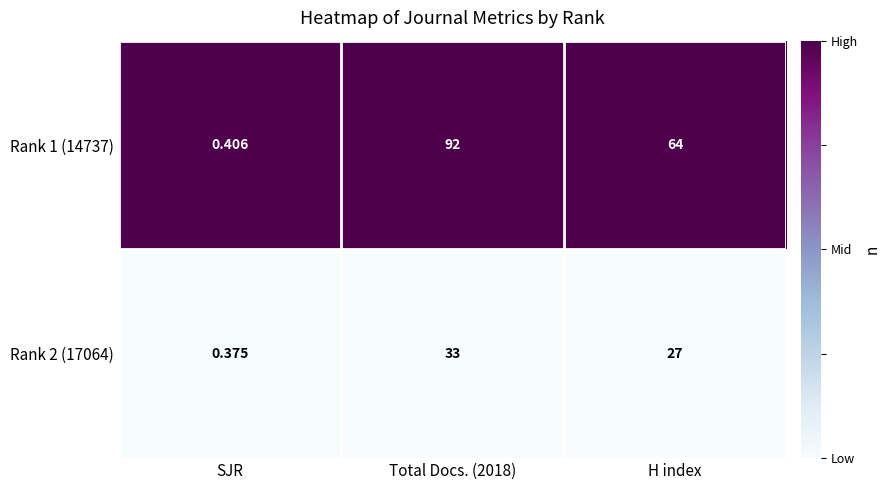

Which series has the largest range (max minus min)?

Rank 1 (14737)